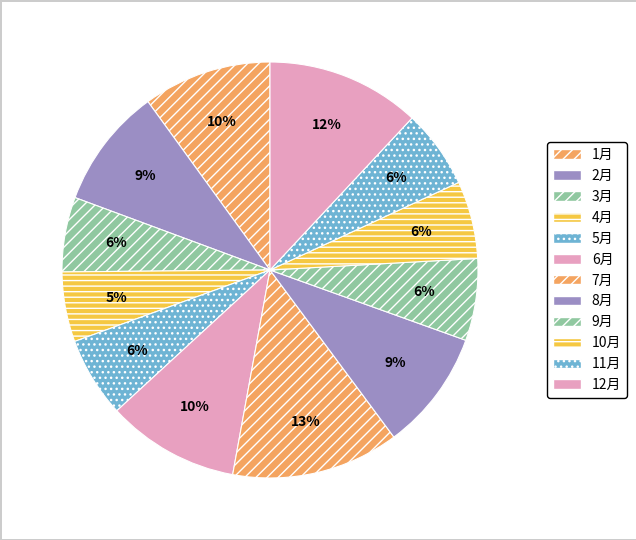

Does any single category account for the majority?

No